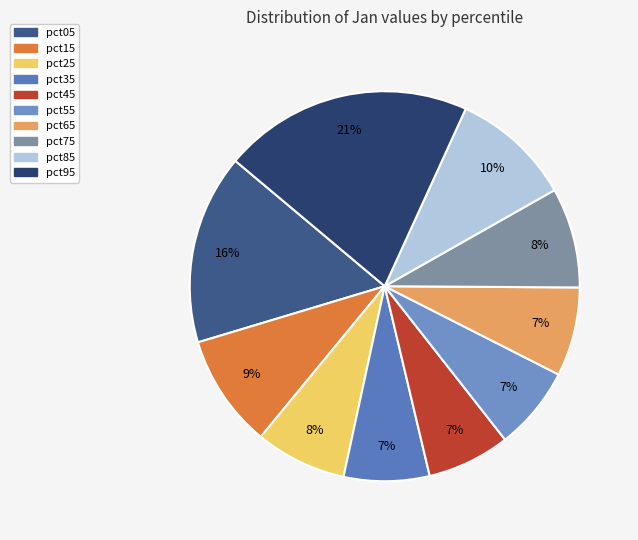

Rank the categories by value from highest to lowest.

pct95, pct05, pct85, pct15, pct75, pct25, pct65, pct35, pct55, pct45